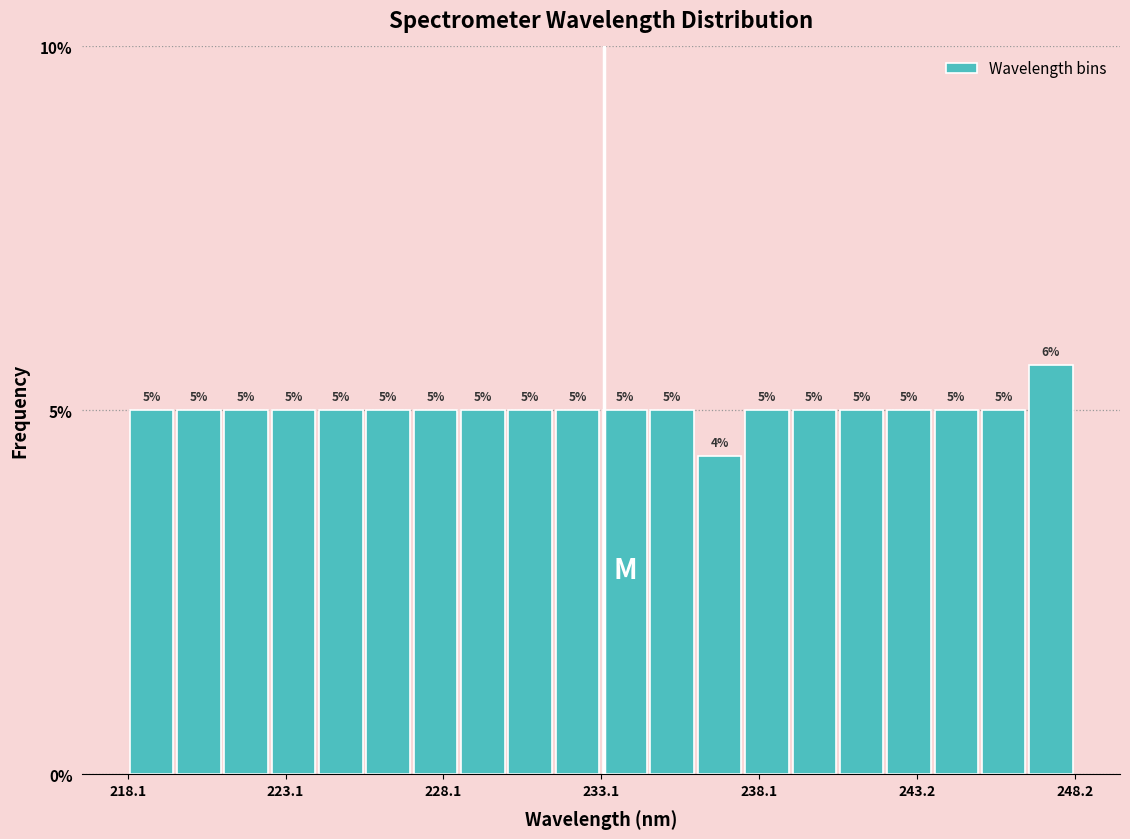

Read against the x-axis, roughly where is the centre of the tallest bar?

247